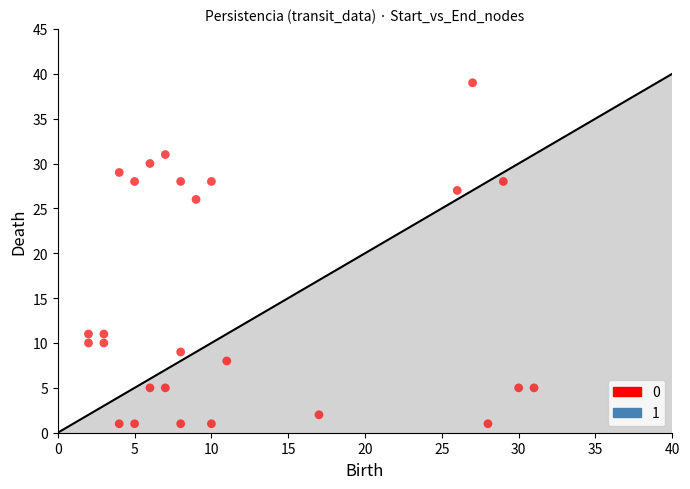

What Y value in the scatter plot is closest to 20?

26